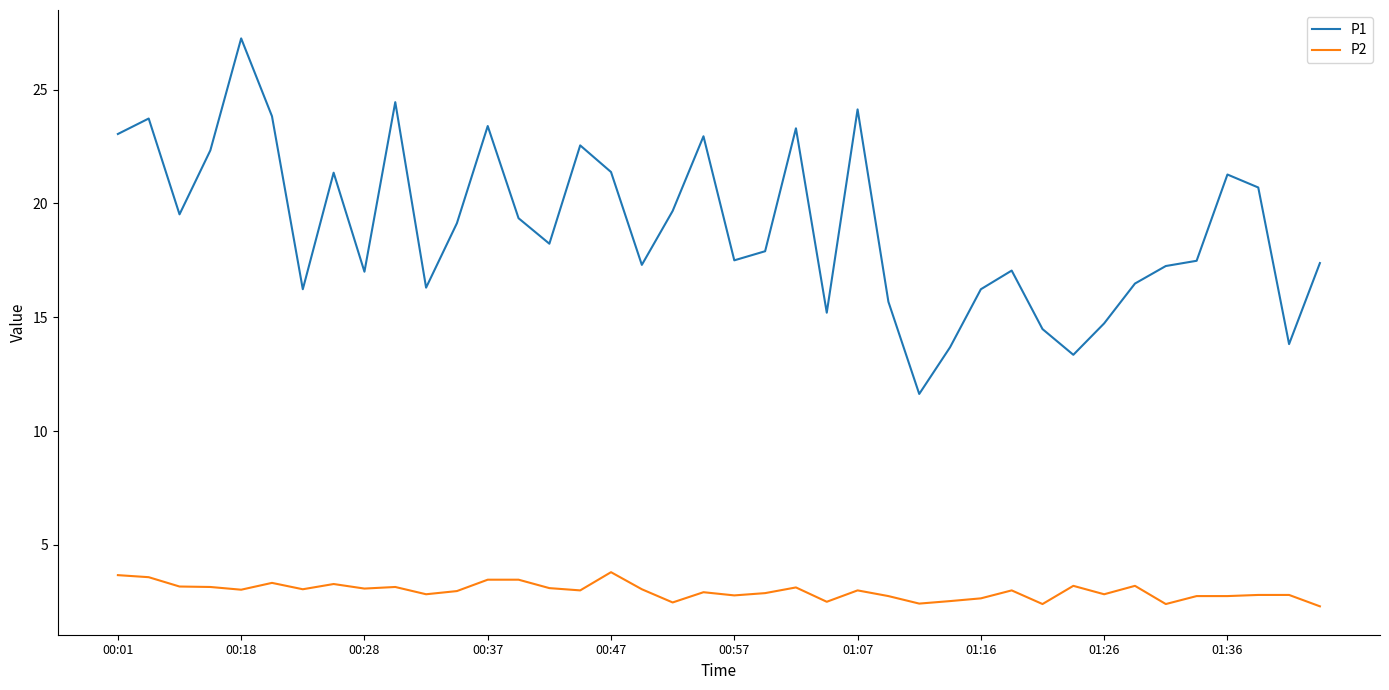

What is the difference between the maximum and minimum values in the P1 series?

15.6